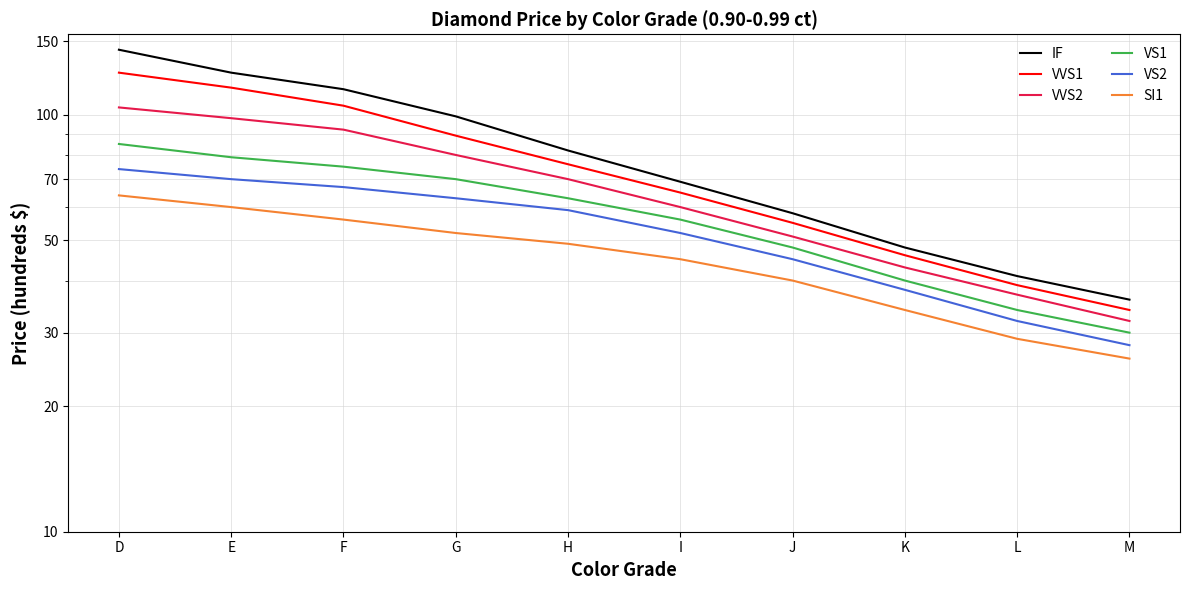

Reading right to left, extract all data points from this chart.

IF: 36	41	48	58	69	82	99	115	126	143
VVS1: 34	39	46	55	65	76	89	105	116	126
VVS2: 32	37	43	51	60	70	80	92	98	104
VS1: 30	34	40	48	56	63	70	75	79	85
VS2: 28	32	38	45	52	59	63	67	70	74
SI1: 26	29	34	40	45	49	52	56	60	64